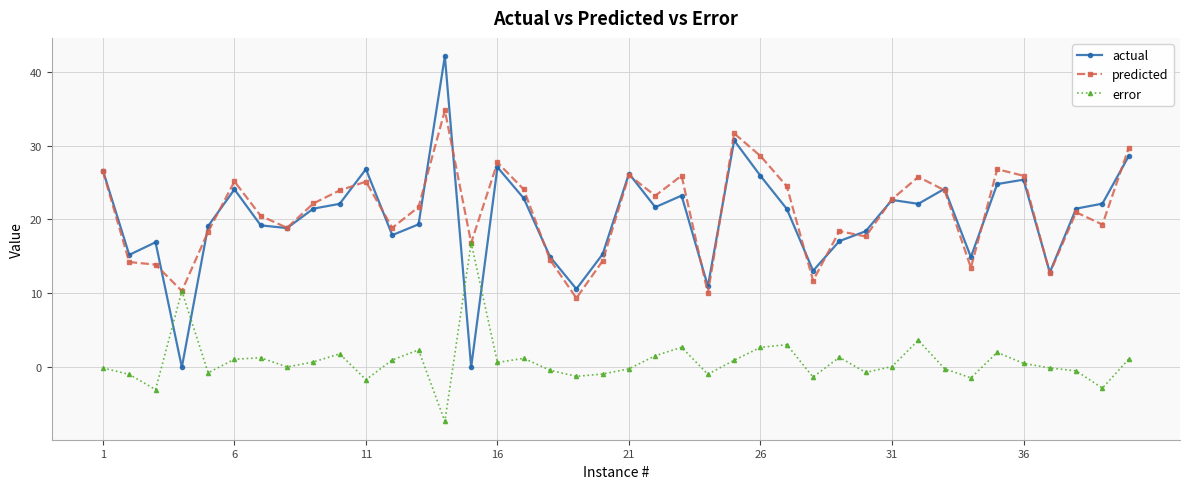

How many distinct data groups are displayed?

3